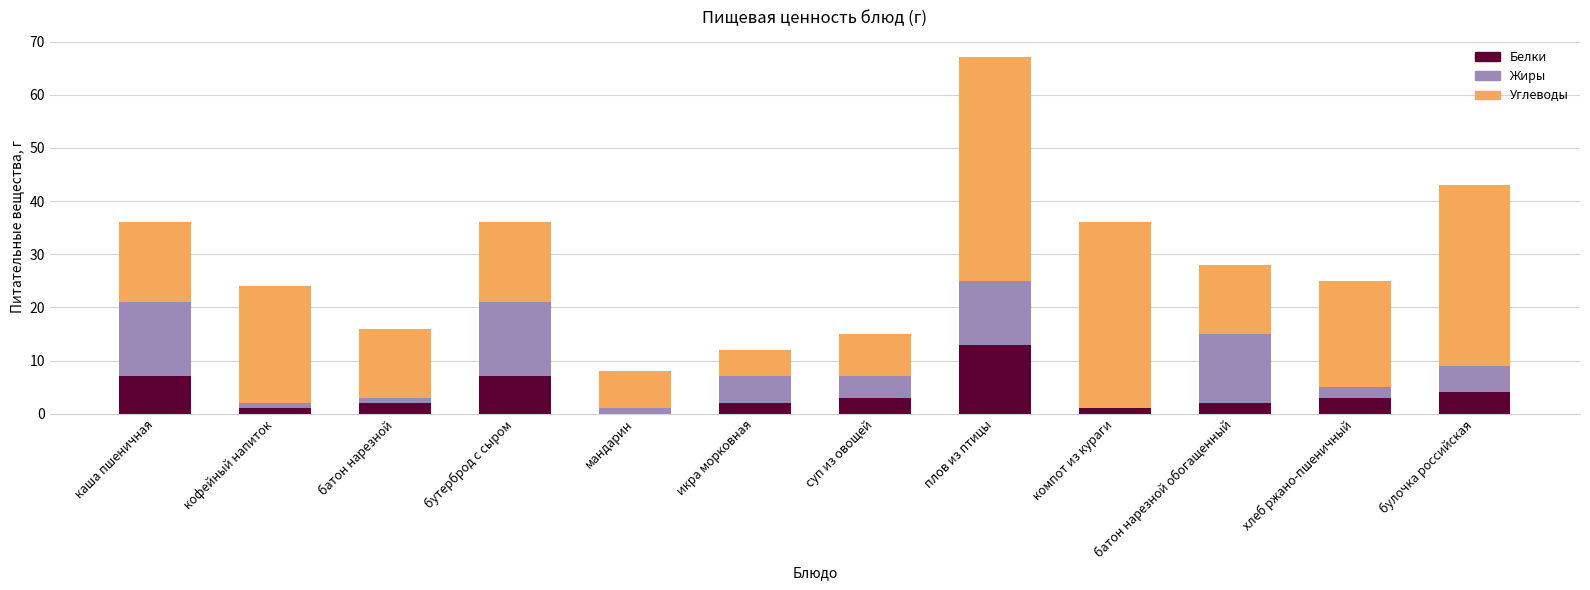

Count the number of data series in this chart.

3